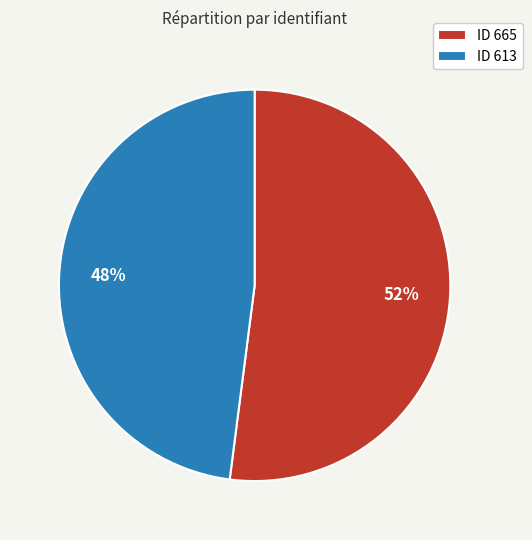

What is the ratio of the value at ID 613 to the value at ID 665?

0.9